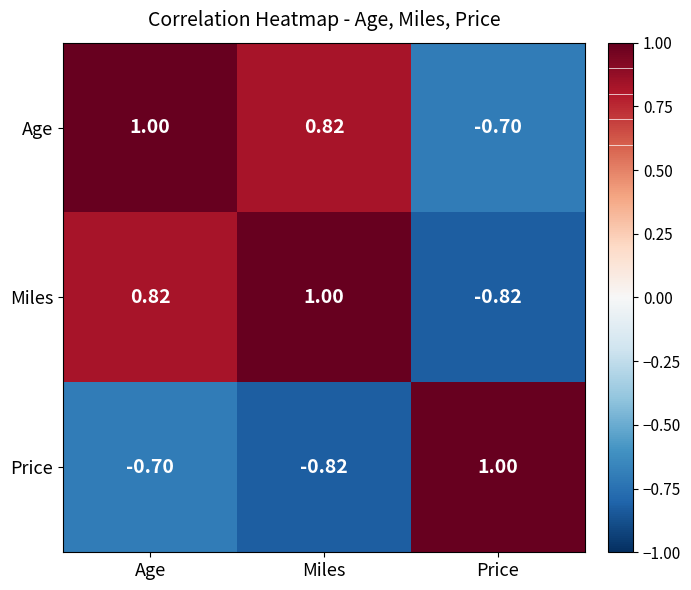

List the labels in order of Age value, smallest first.

Price, Miles, Age